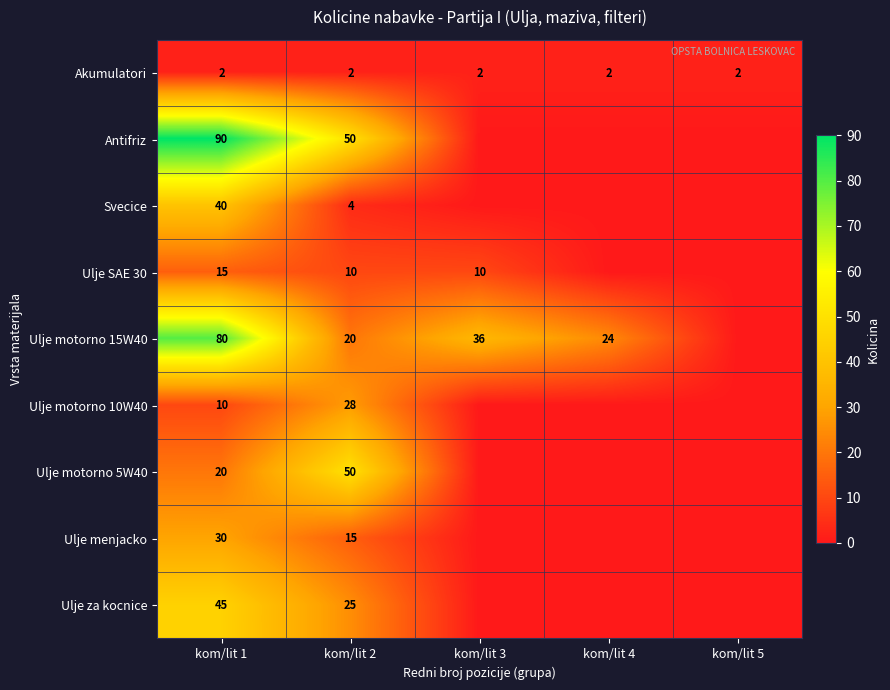

Which category has the lowest value across all series?

kom/lit 3